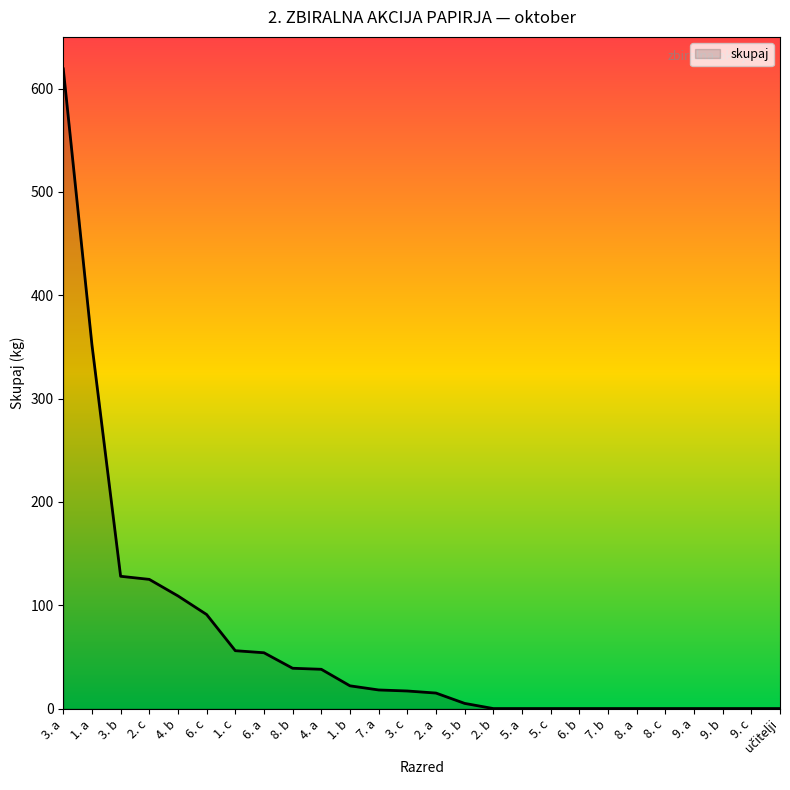

What is the label of the 8th point from the left?

6. a